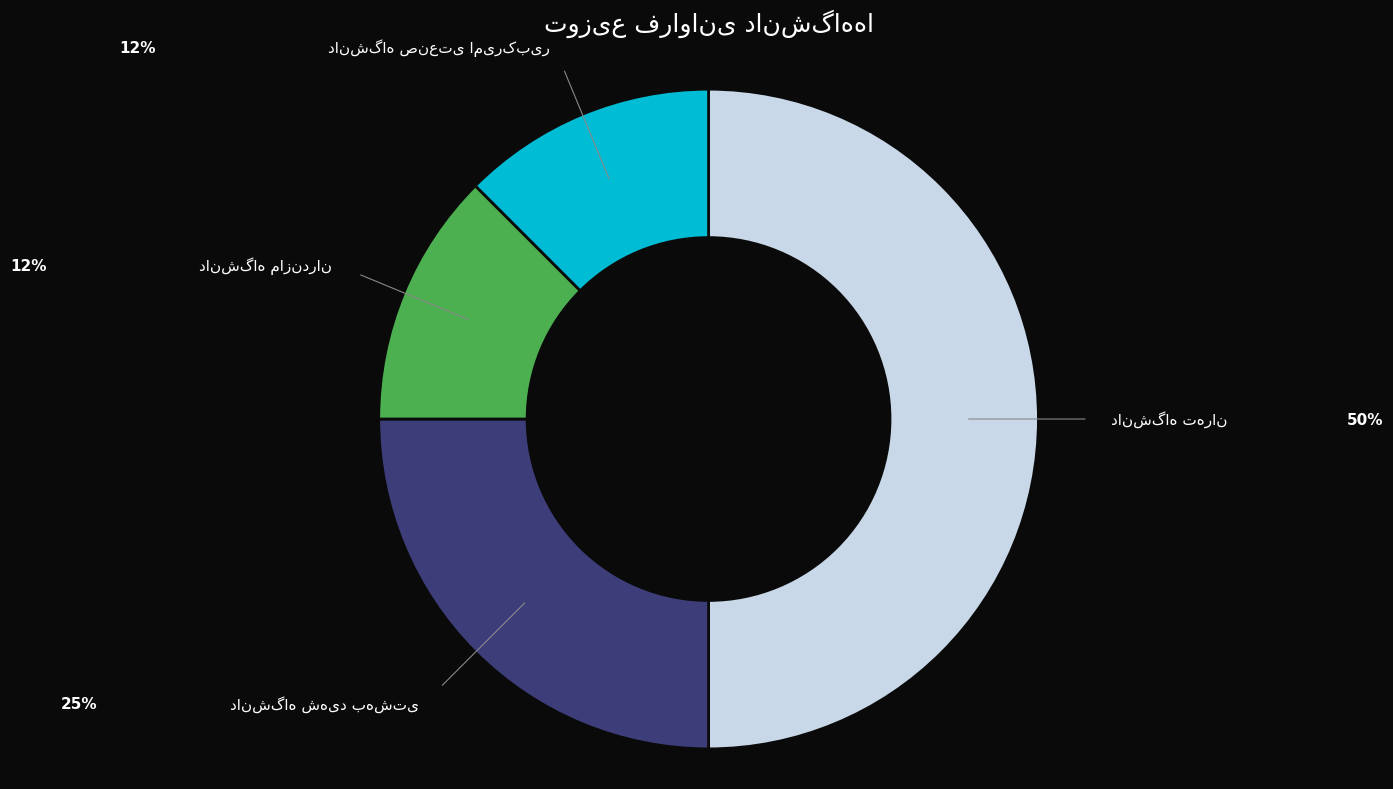

How many slices are in this pie chart?

4